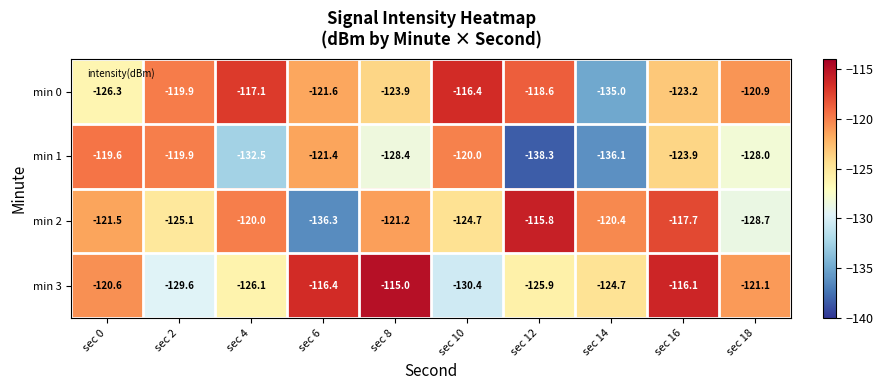

How many distinct data groups are displayed?

4